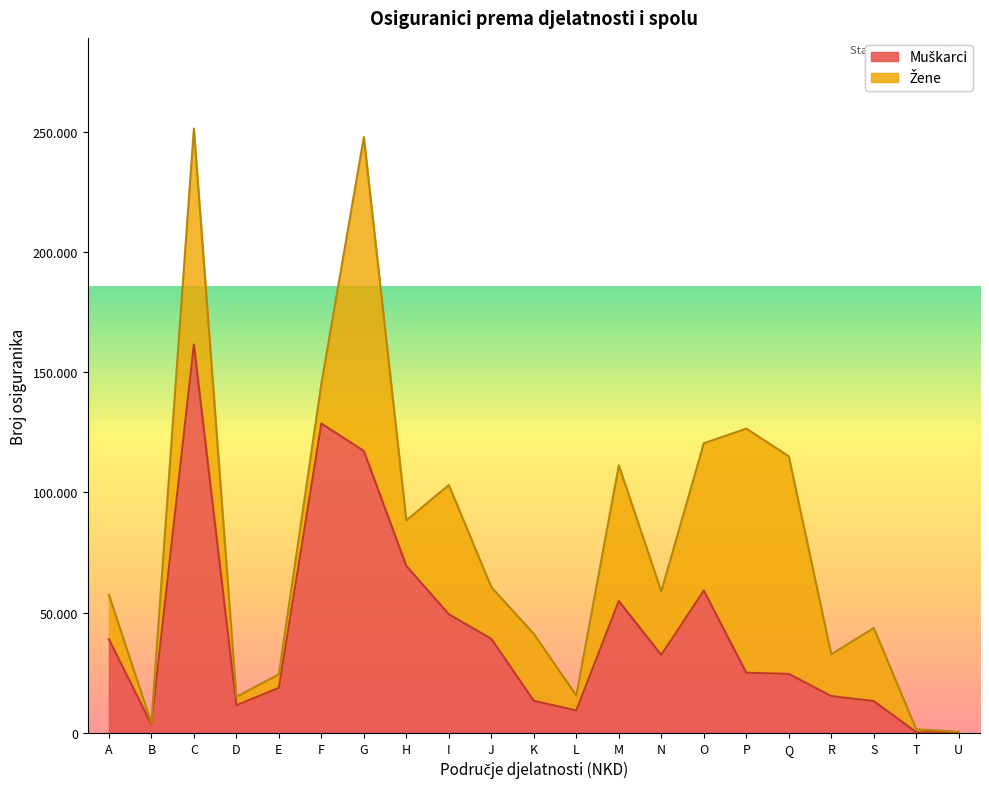

What is the value of the 18th point from the left?

15312